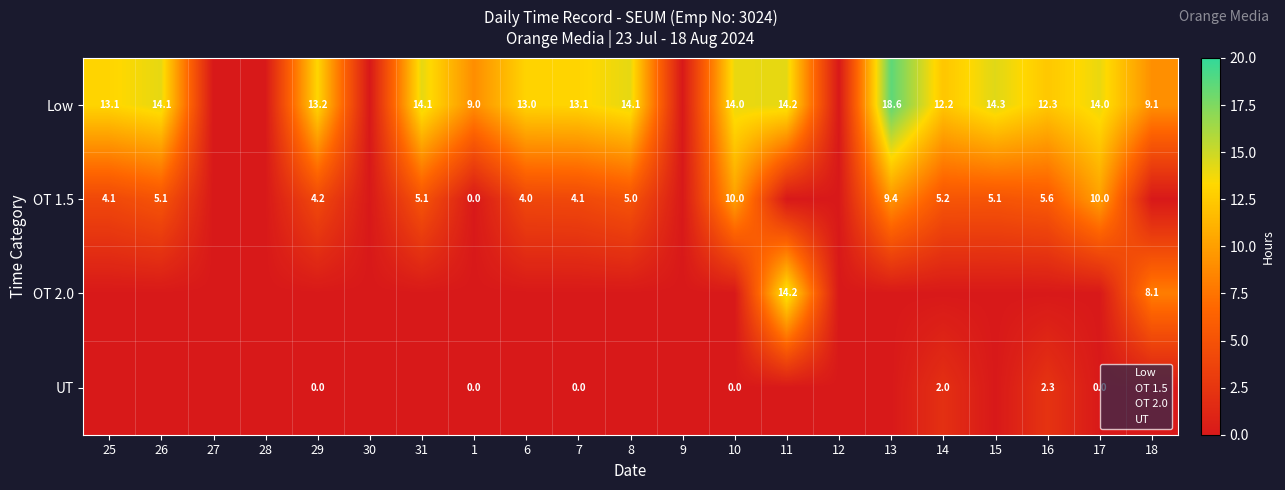

Which series changed the most between 11 and 15?

OT 2.0